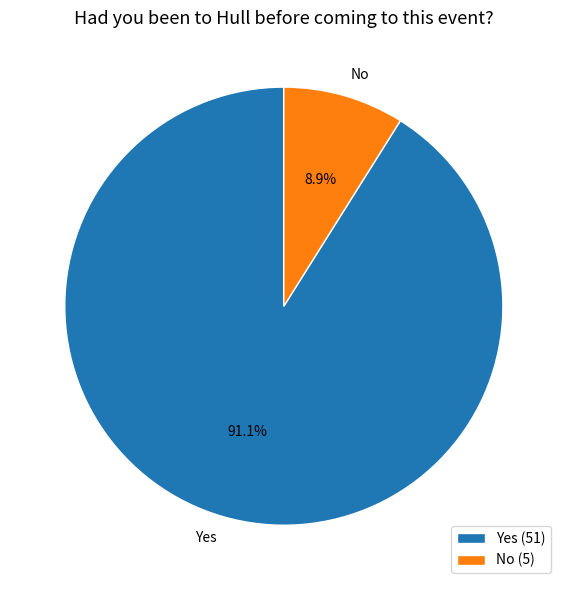

What percentage is the Yes slice, to the nearest percent?

91%